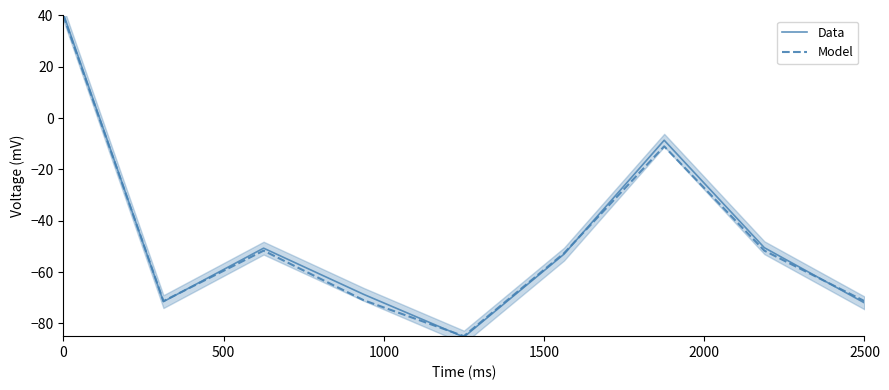

How many interior local peaks does the Data series have?

2